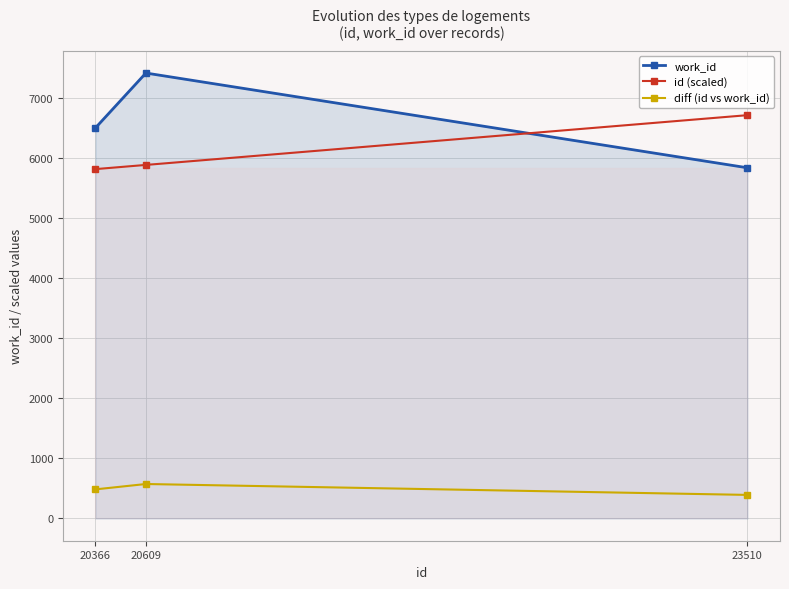

Reading left to right, transcribe all the data shown in this chart.

work_id: 6506.0	7419.0	5841.0
id (scaled): 5818.9	5888.3	6717.1
diff (id vs work_id): 484.3	573.7	392.2